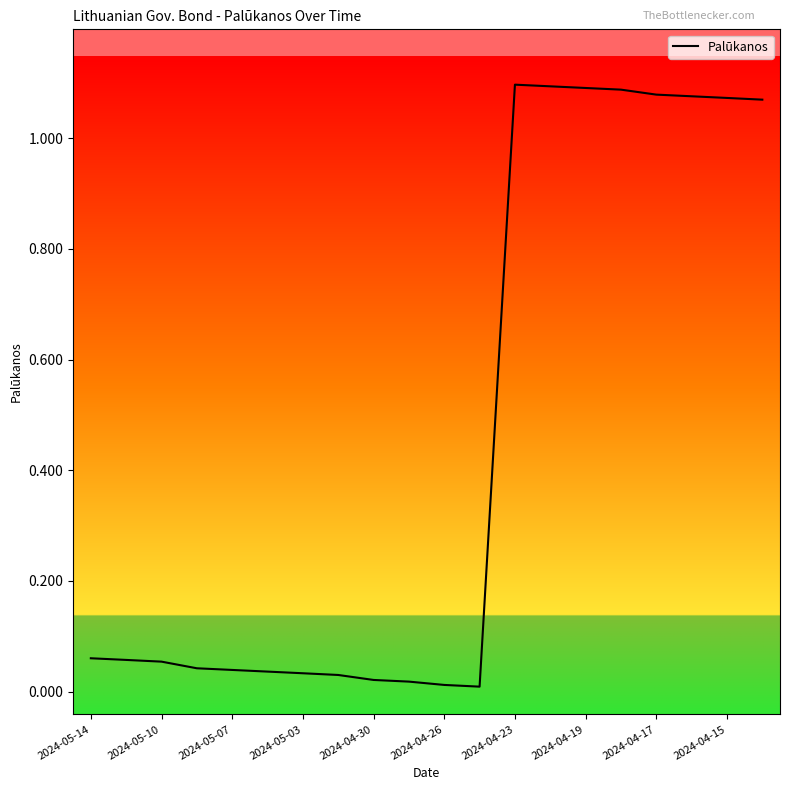

How many lines are shown in the chart?

1